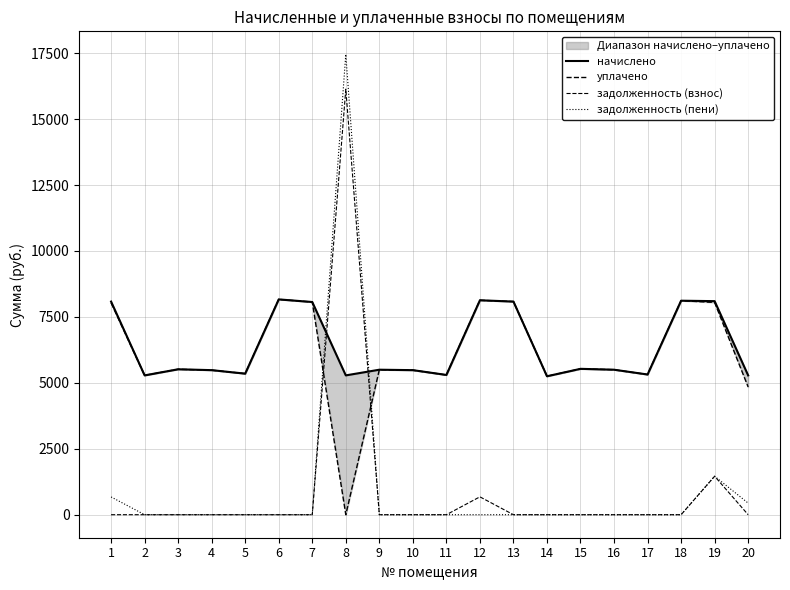

Rank the series at 9 from lowest to highest value.

задолженность (взнос), задолженность (пени), начислено, уплачено